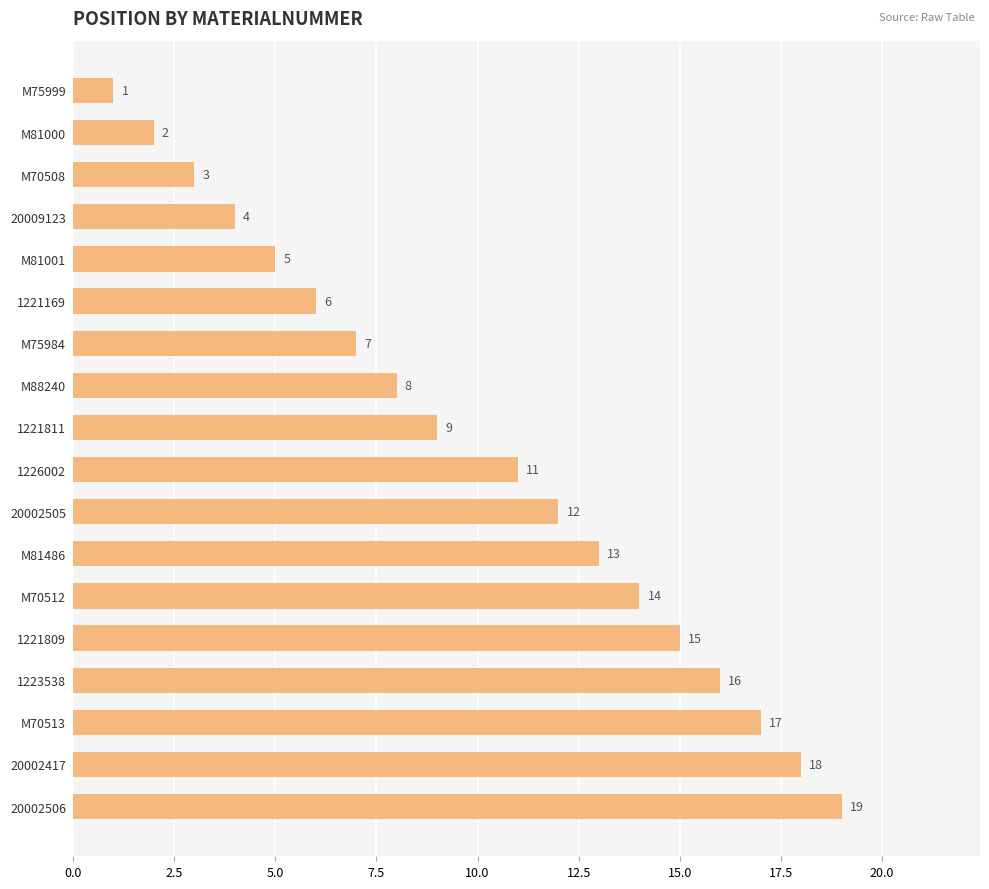

What is the sum of all values?

180